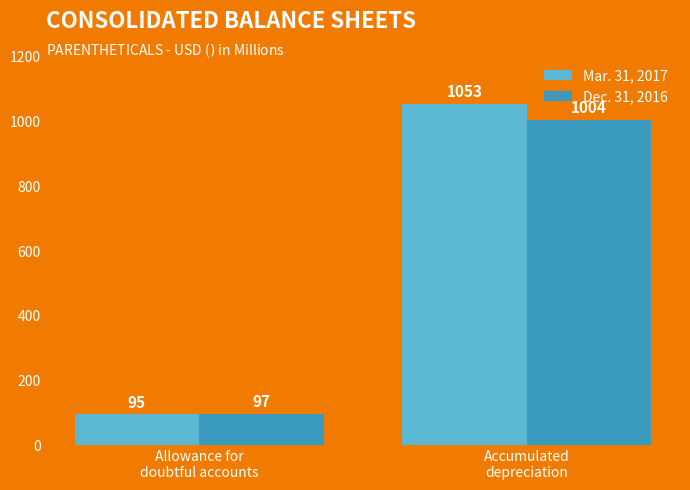

Is the value of Mar. 31, 2017 at Accumulated
depreciation greater than the value of Dec. 31, 2016 at Allowance for
doubtful accounts?

Yes